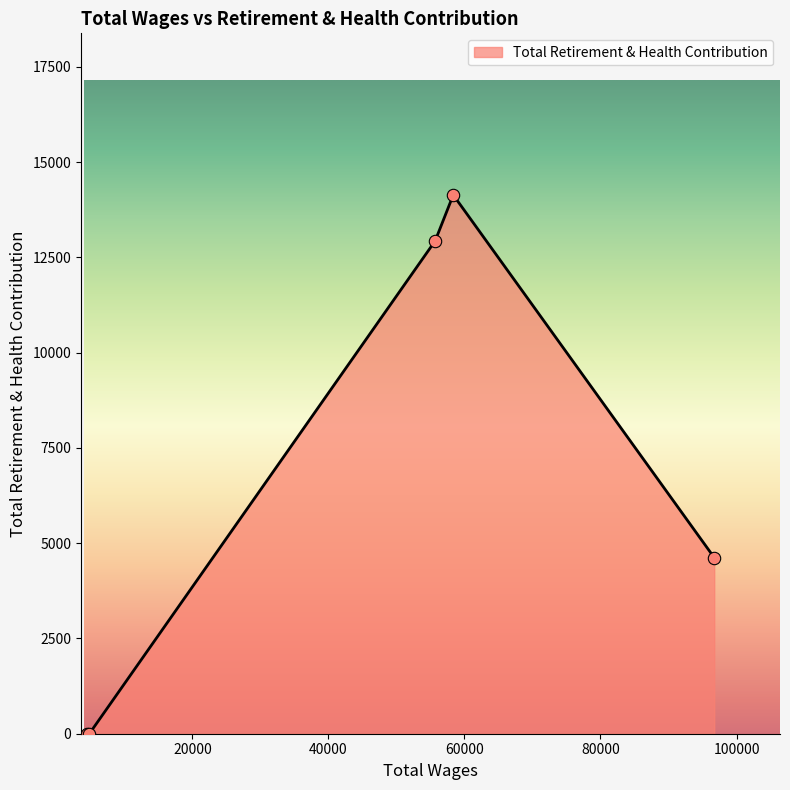

True or false: the data has more than 1 interior local peaks.

False